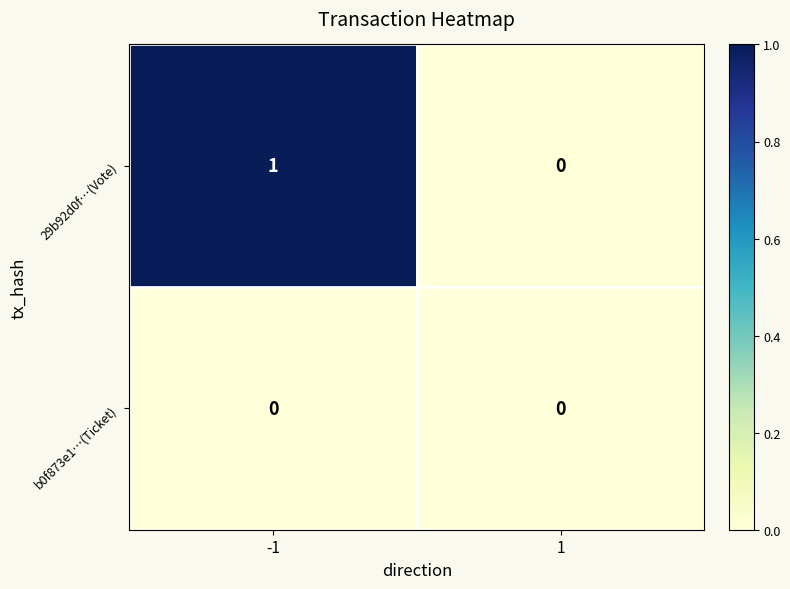

Between -1 and 1, which series saw the biggest shift?

29b92d0f…(Vote)